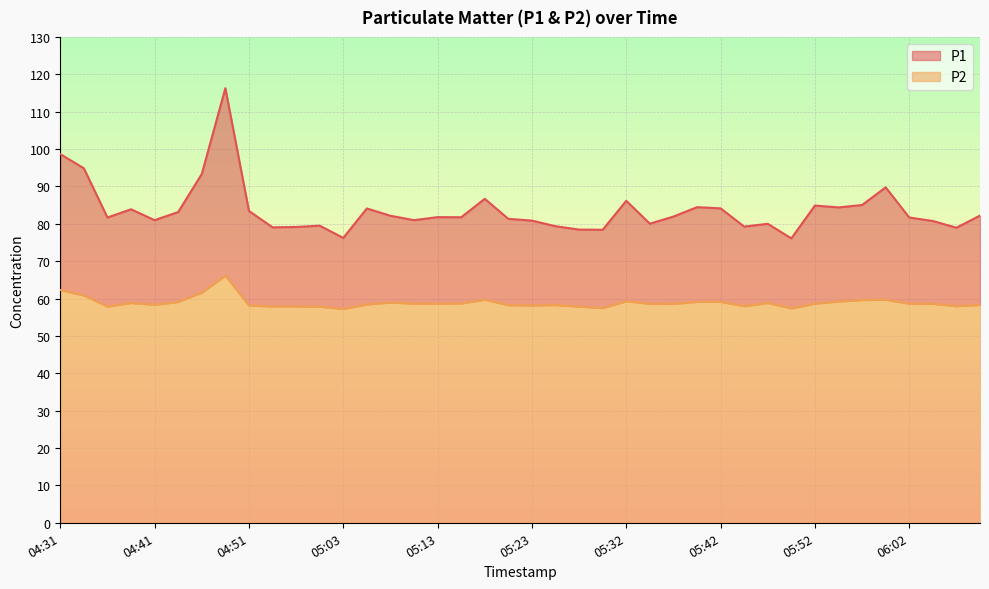

At which category does the chart reach its peak across all series?

04:48